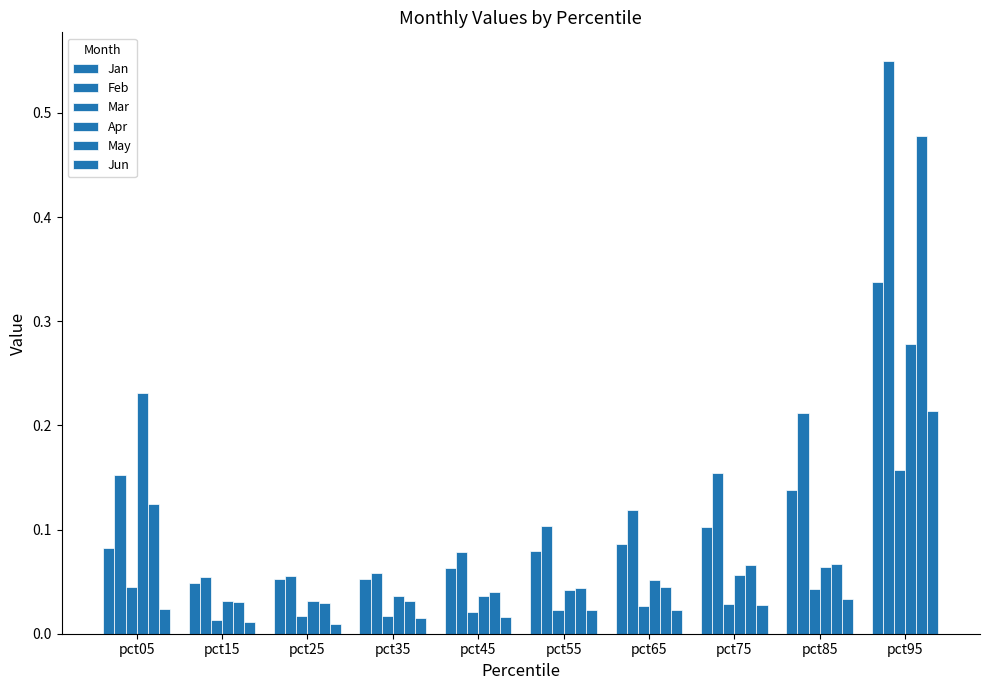

How many categories are shown in the chart?

10